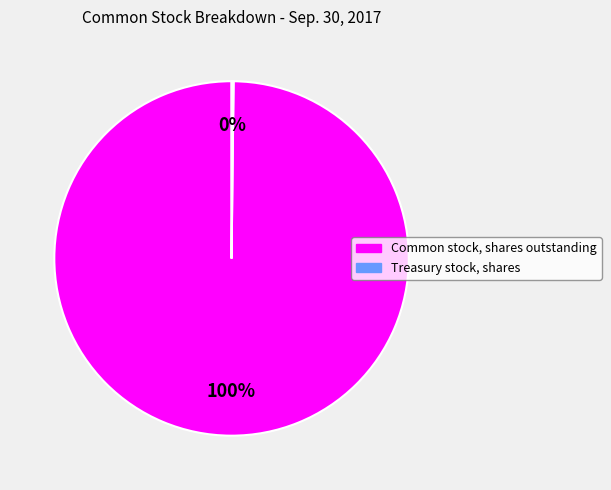

To the nearest percent, what is the difference between the largest and smallest slice percentages?

100%